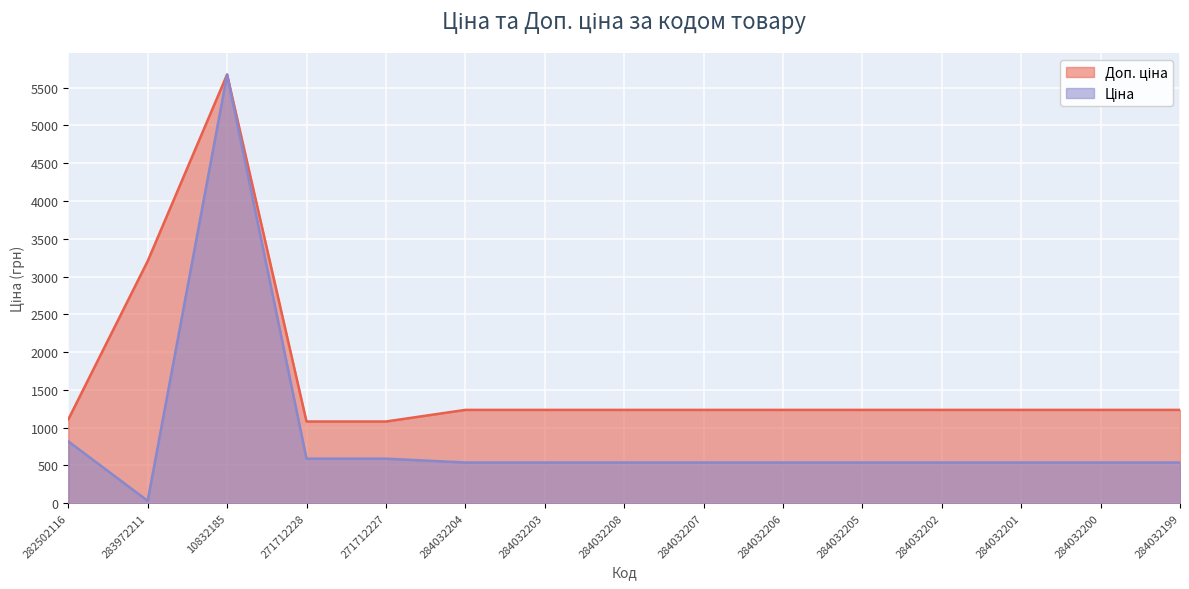

The value of Доп. ціна at 284032206 is 1235.4. True or false?

True